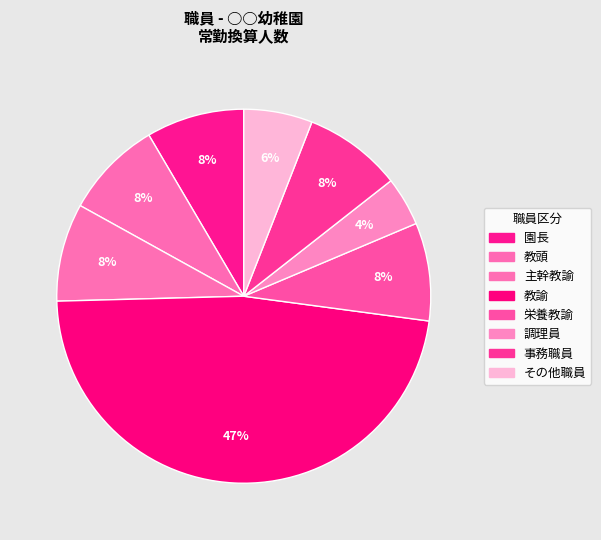

How many segments does this pie chart have?

8